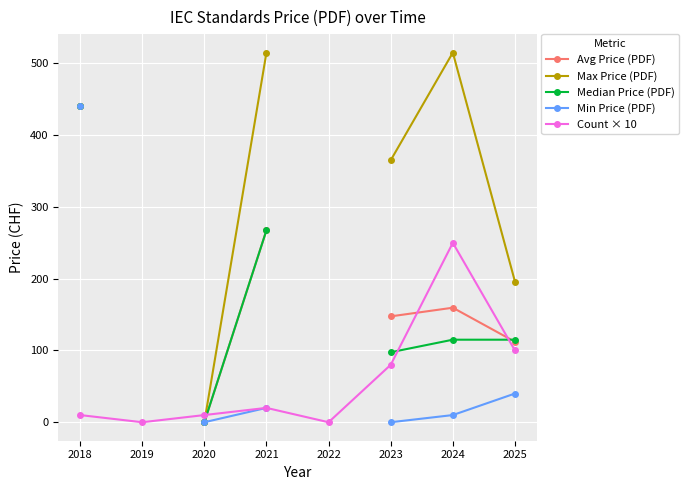

How many lines are shown in the chart?

5